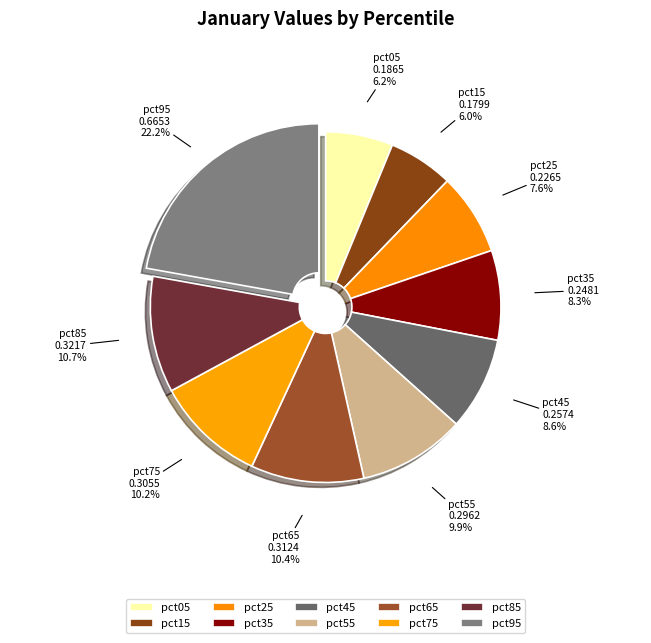

What is the total percentage of pct65 and pct55?

20.3%